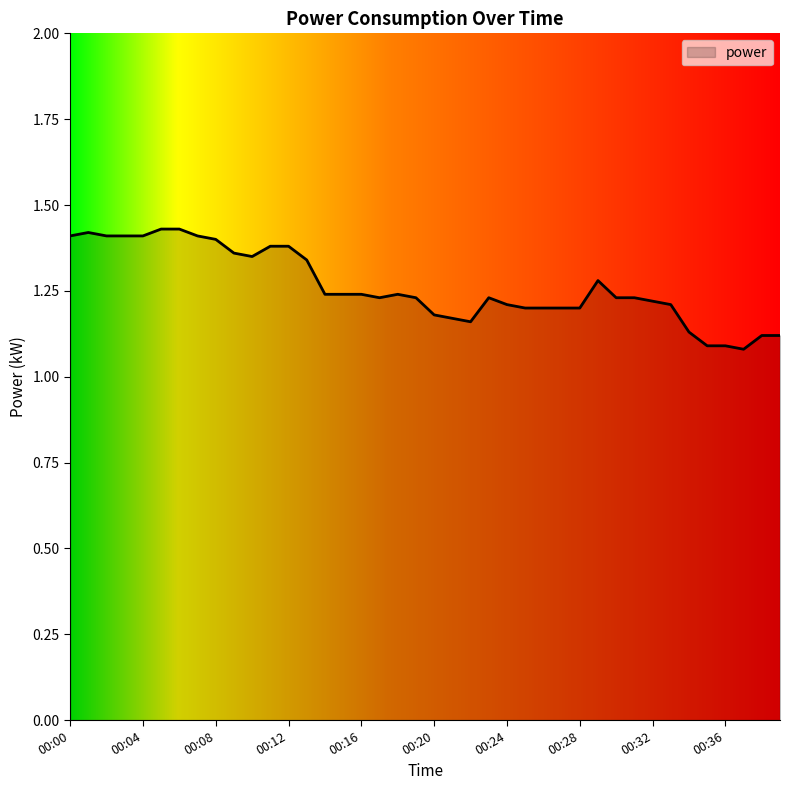

What is the difference between the maximum and minimum values?

0.3